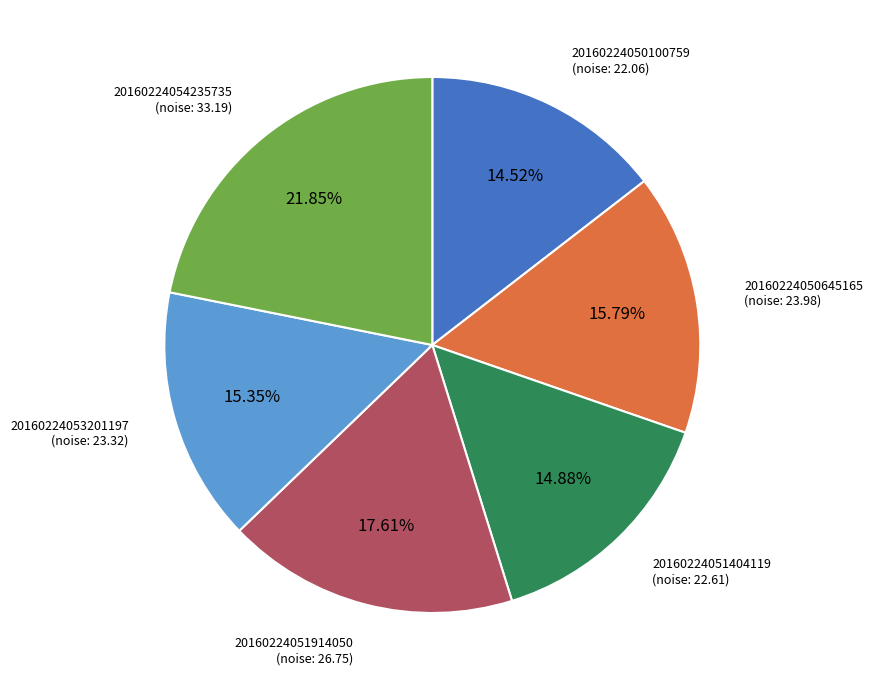

Is there any slice that represents more than half of the pie?

No